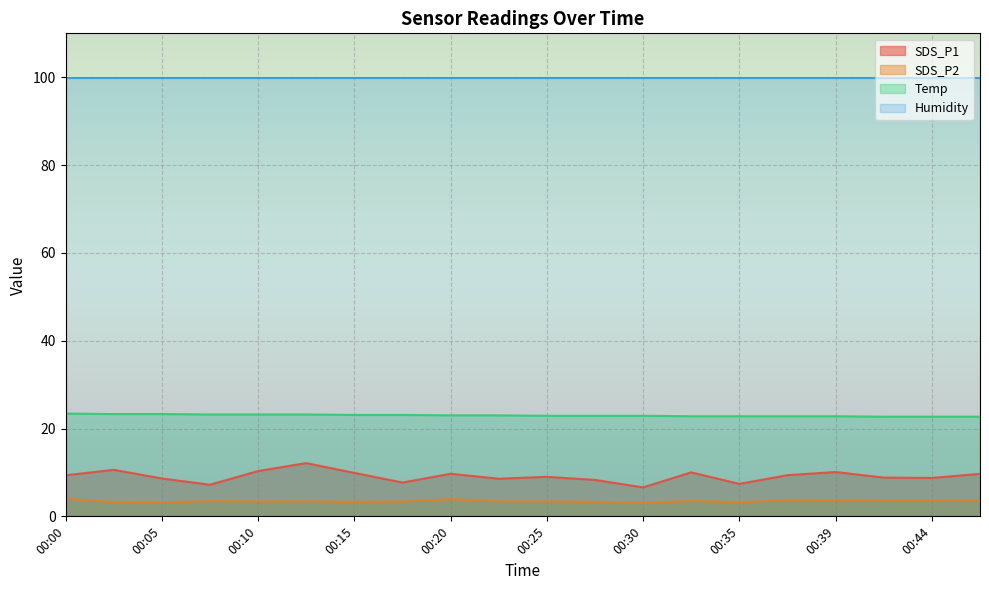

At which category is the sum across all series the highest?

00:13